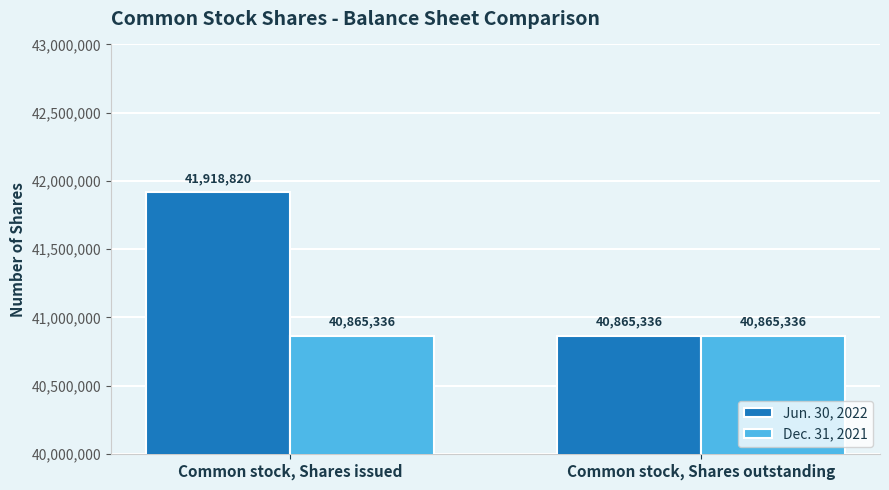

Are the bars grouped side by side (vs. stacked)?

Yes